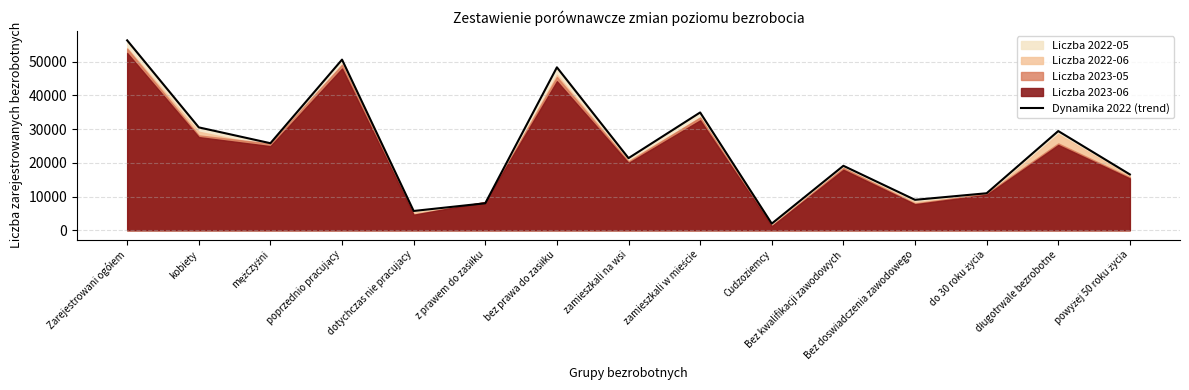

Which label corresponds to the smallest value in the chart?

Cudzoziemcy